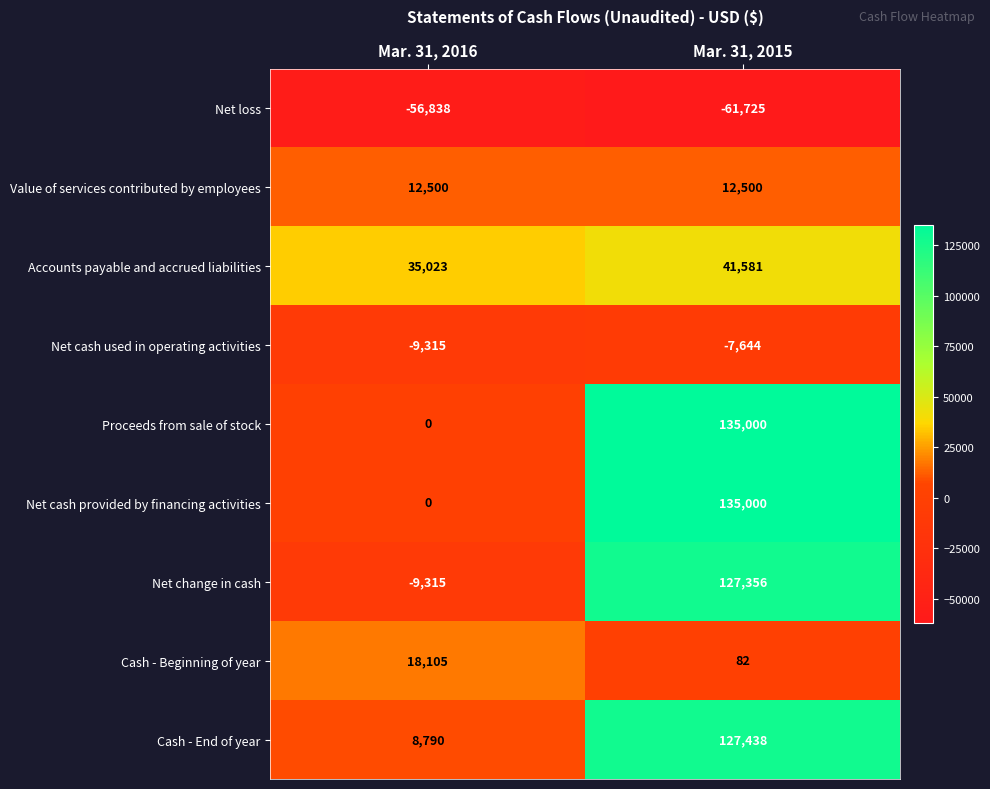

Reading left to right, transcribe all the data shown in this chart.

Net loss: Mar. 31, 2016=-56838	Mar. 31, 2015=-61725
Value of services contributed by employees: Mar. 31, 2016=12500	Mar. 31, 2015=12500
Accounts payable and accrued liabilities: Mar. 31, 2016=35023	Mar. 31, 2015=41581
Net cash used in operating activities: Mar. 31, 2016=-9315	Mar. 31, 2015=-7644
Proceeds from sale of stock: Mar. 31, 2016=0	Mar. 31, 2015=135000
Net cash provided by financing activities: Mar. 31, 2016=0	Mar. 31, 2015=135000
Net change in cash: Mar. 31, 2016=-9315	Mar. 31, 2015=127356
Cash - Beginning of year: Mar. 31, 2016=18105	Mar. 31, 2015=82
Cash - End of year: Mar. 31, 2016=8790	Mar. 31, 2015=127438